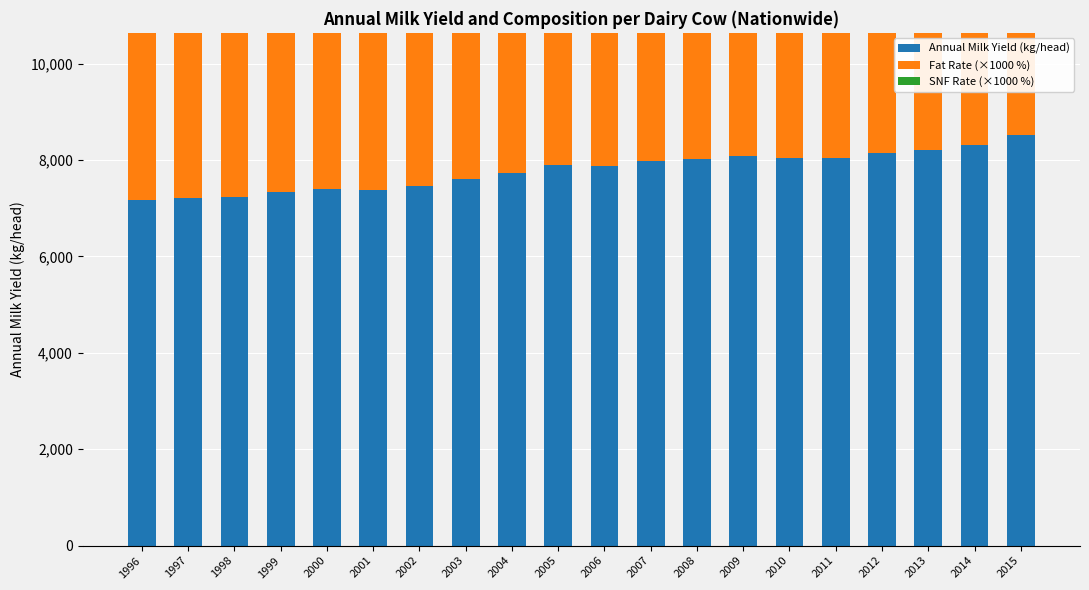

Is it true that Fat Rate (×1000 %) equals 3990.0 at 2003?

True